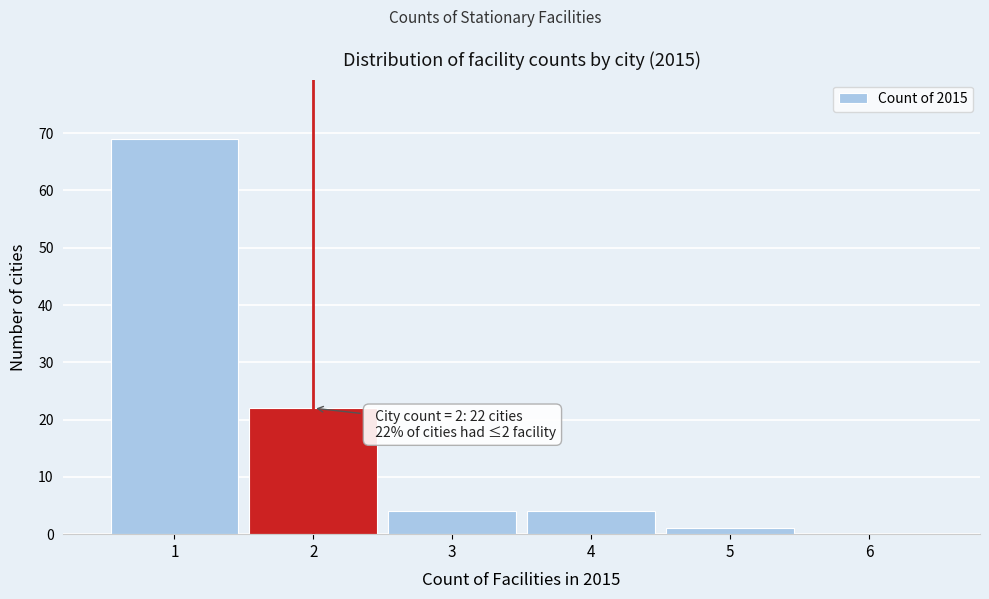

Over which range of the x-axis is the bar tallest?

0.5 to 1.5